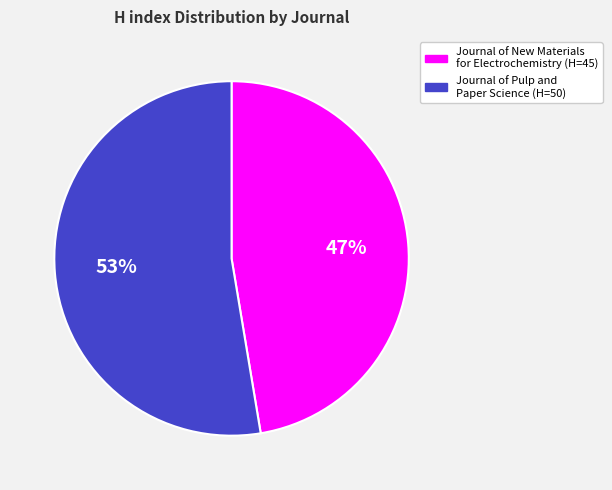

To the nearest percent, what is the average slice percentage?

50%